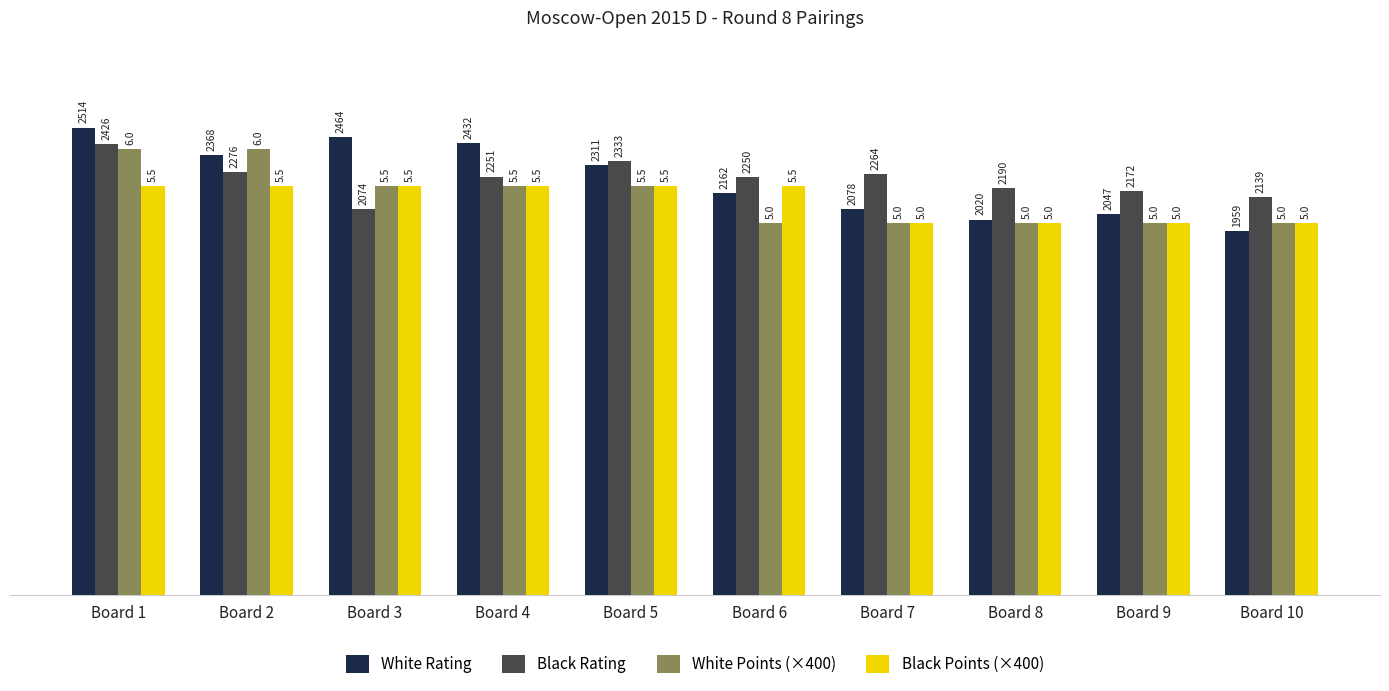

What is the difference between the second highest and second lowest values in the White Rating series?

444